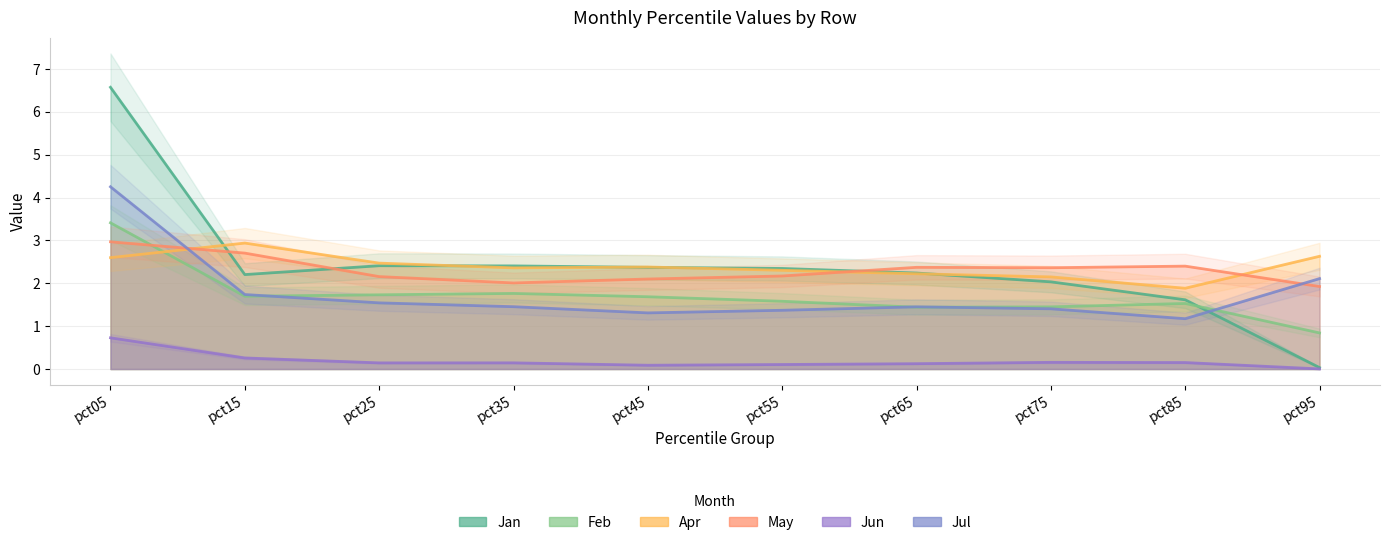

True or false: May and Jun intersect in this chart.

False